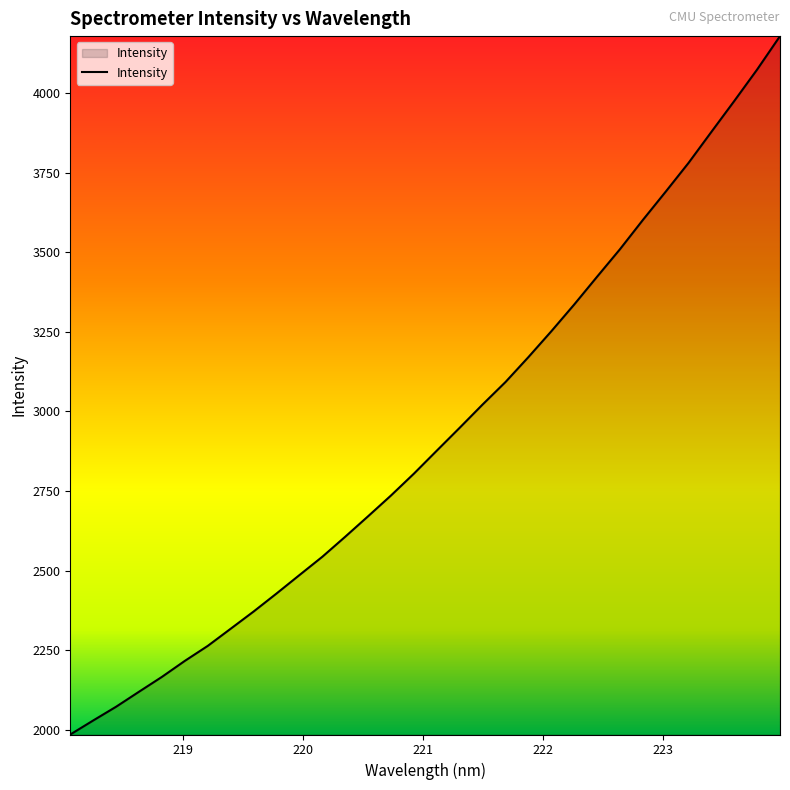

What is the difference between the maximum and minimum values?

2193.1